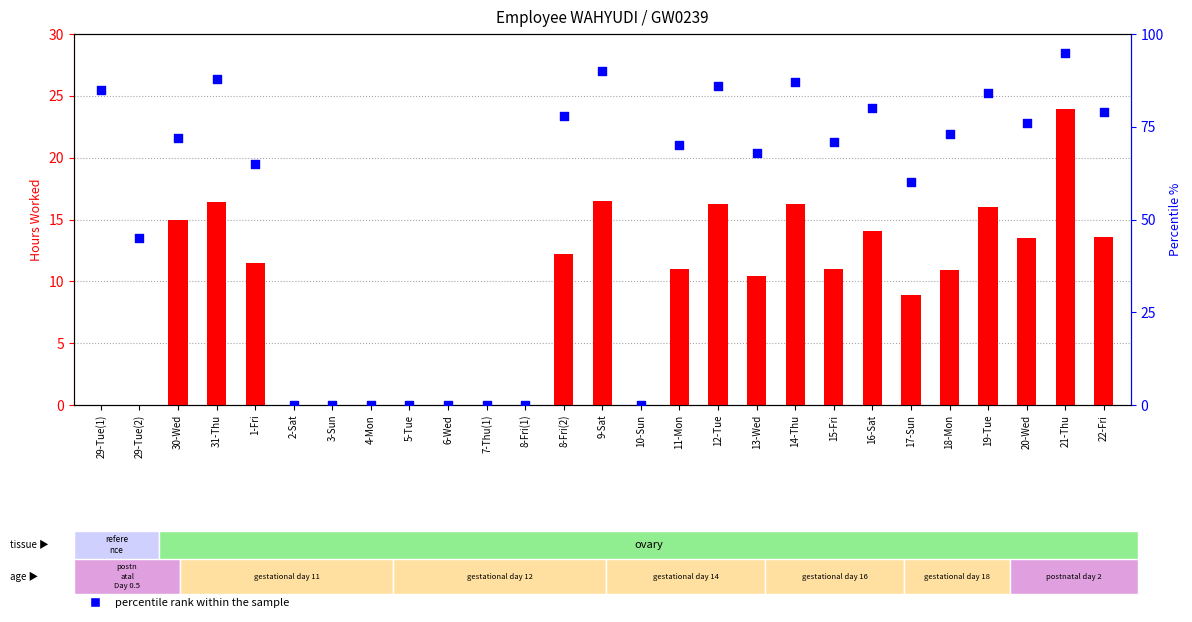

Which series has the widest spread of Y values?

percentile rank within the sample